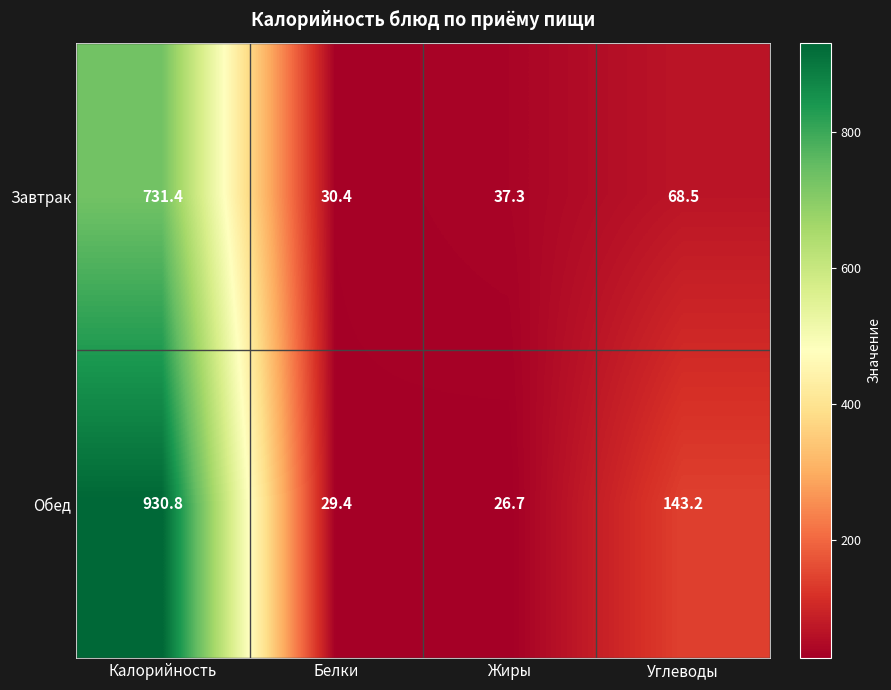

Is it true that Завтрак equals 121.3 at Углеводы?

False